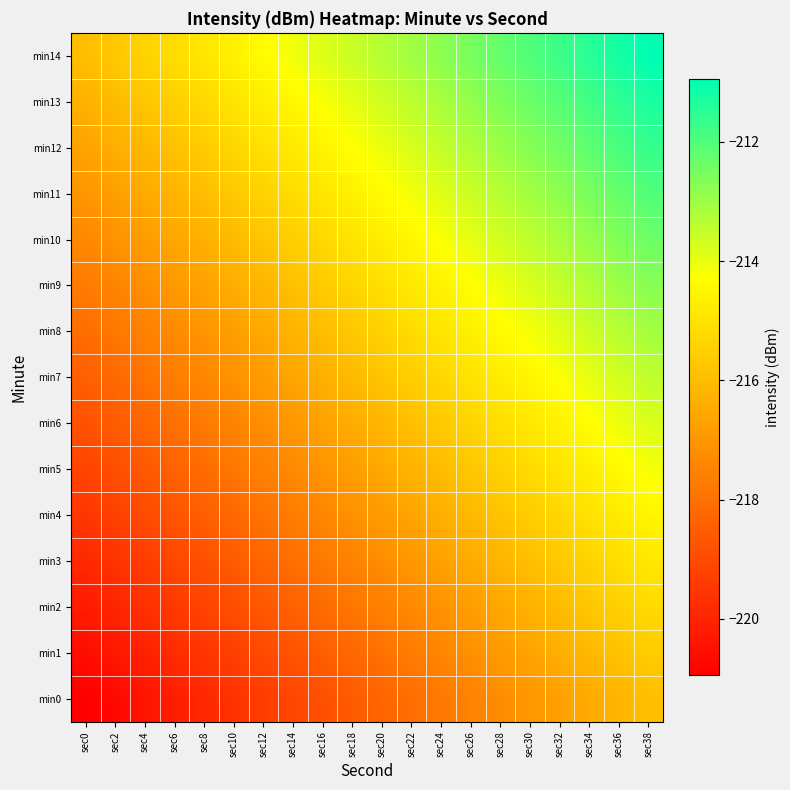

At sec36, list the series in order from largest to smallest.

min14, min13, min12, min11, min10, min9, min8, min7, min6, min5, min4, min3, min2, min1, min0